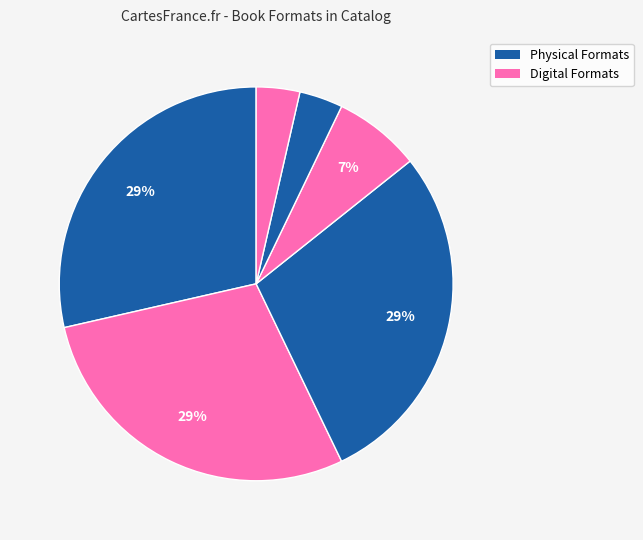

Rank the categories by value from highest to lowest.

Trade Paperback, eBook, Hardcover, Audio Download, Fixed Layout eBook, Paper Over Board